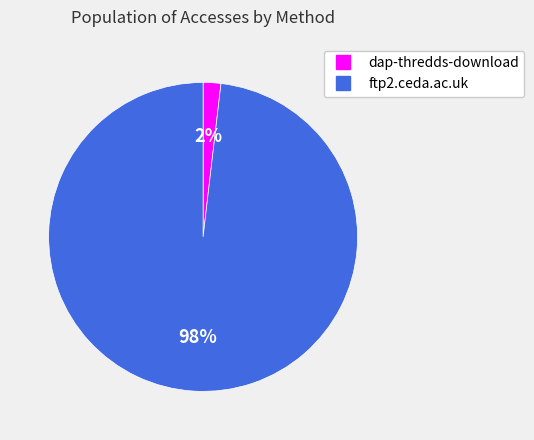

Which category has the biggest portion of the pie?

ftp2.ceda.ac.uk